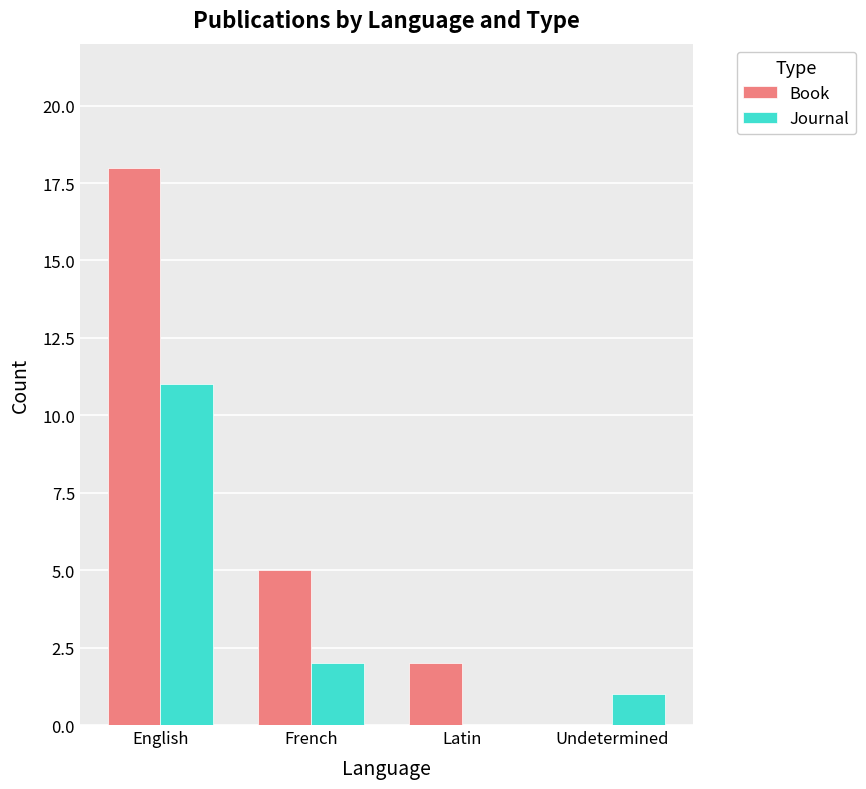

What is the spread (max minus min) of values at French?

3